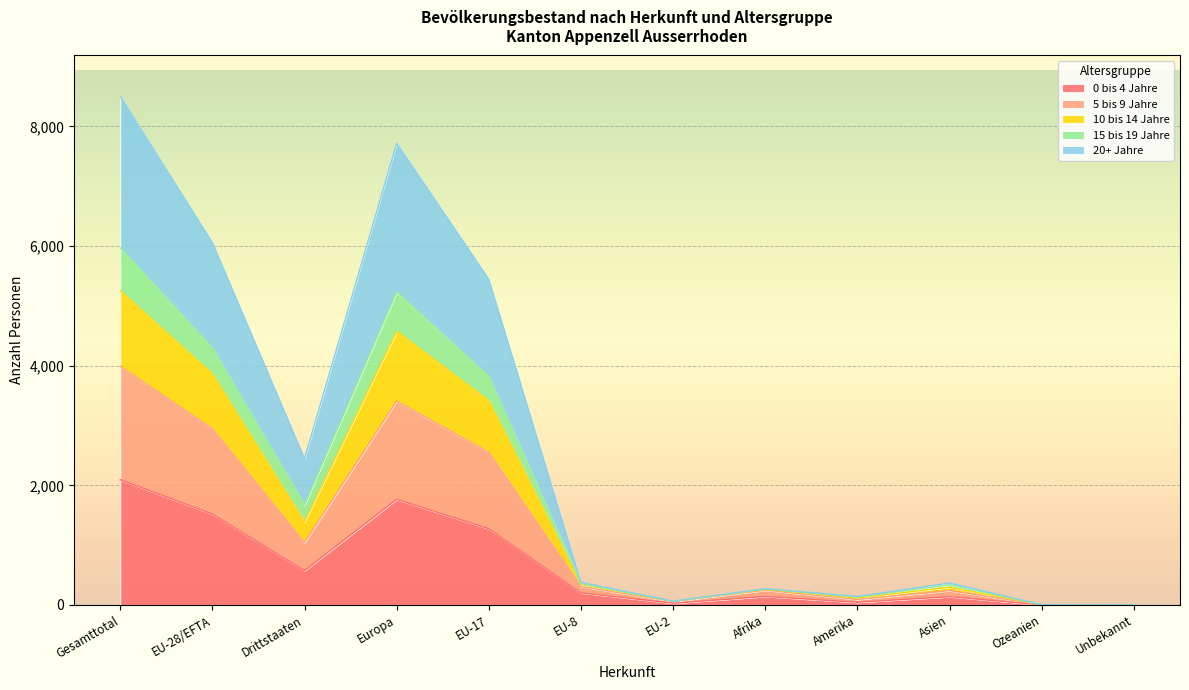

In 10 bis 14 Jahre, how many points are higher than both neighbors (excluding endpoints)?

3